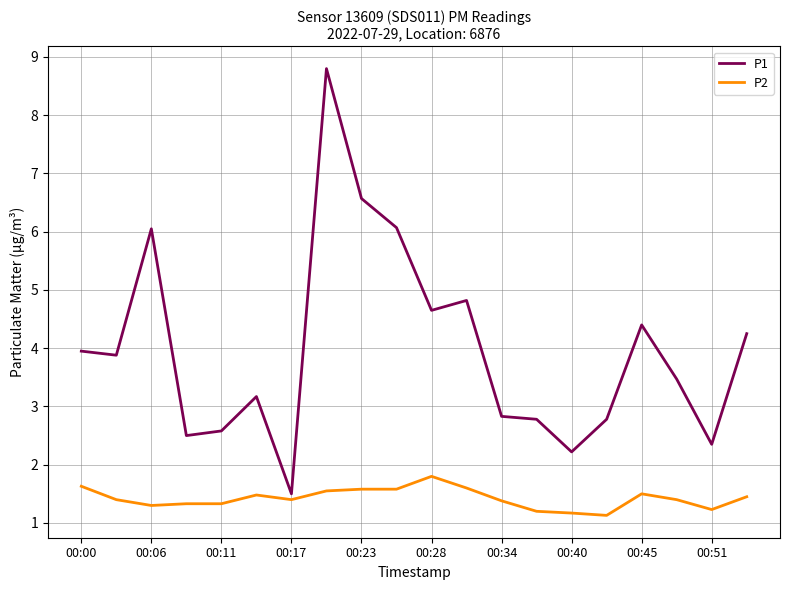

What is the average value of the P2 series?

1.4